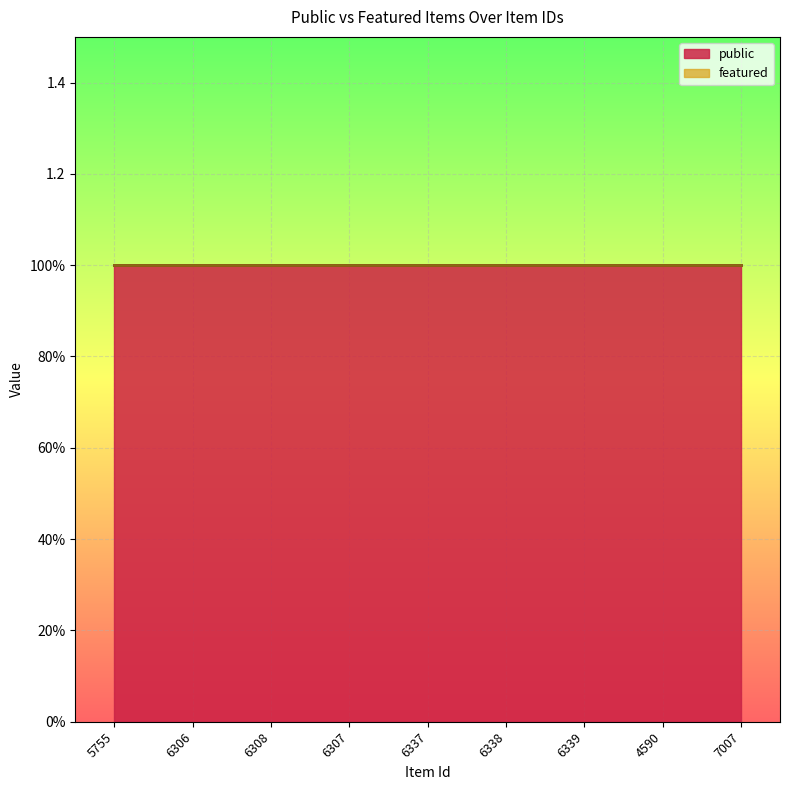

At which label does featured reach its minimum?

5755